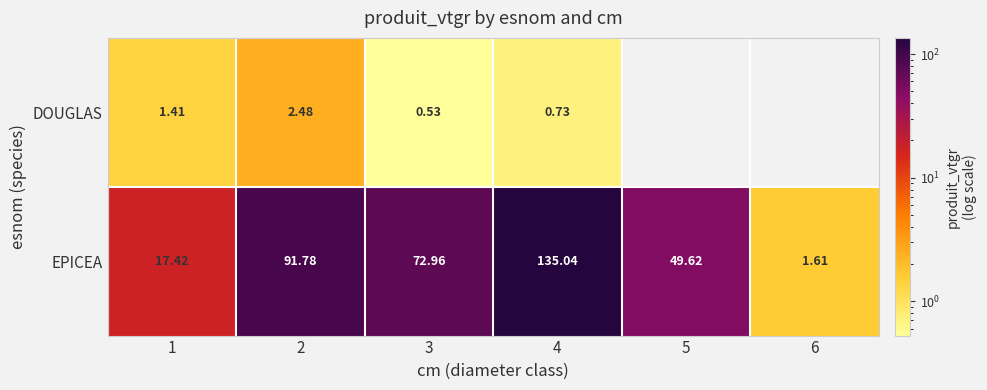

What is the total value across all series at 1?

18.8